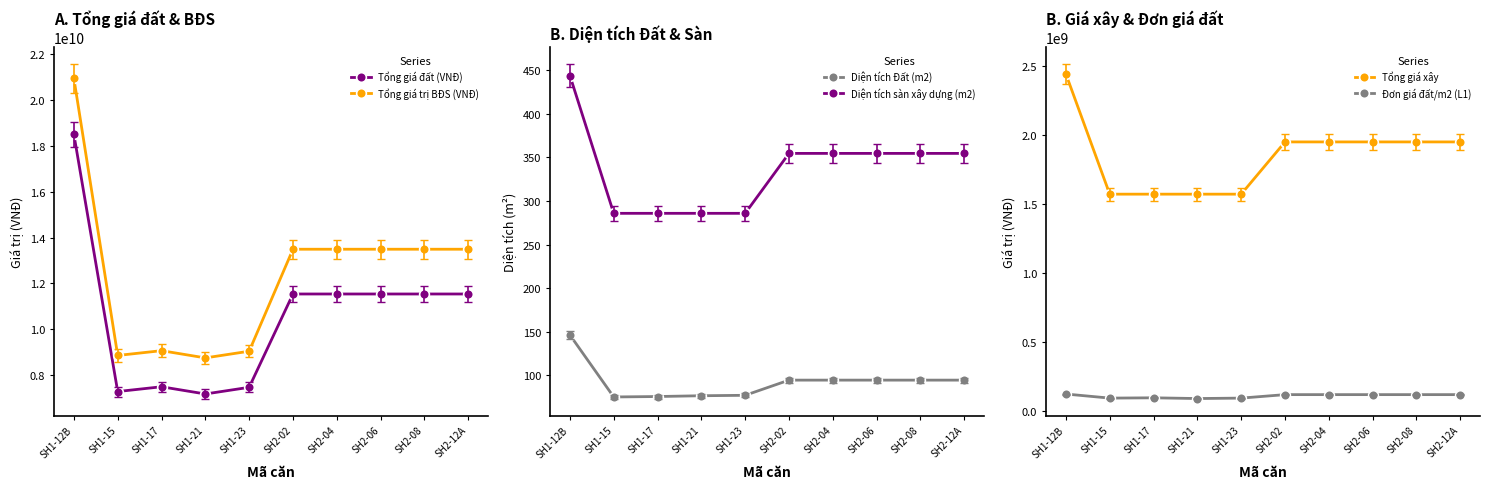

Where is the first local minimum for Tổng giá trị BĐS (VNĐ)?

SH1-15